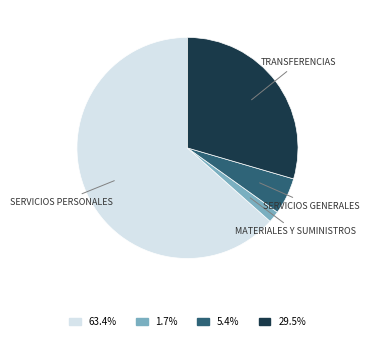

How many slices are in this pie chart?

4